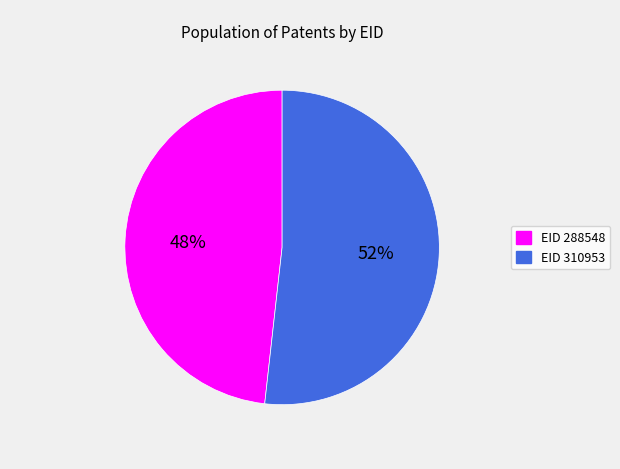

Which category has the biggest portion of the pie?

EID 310953